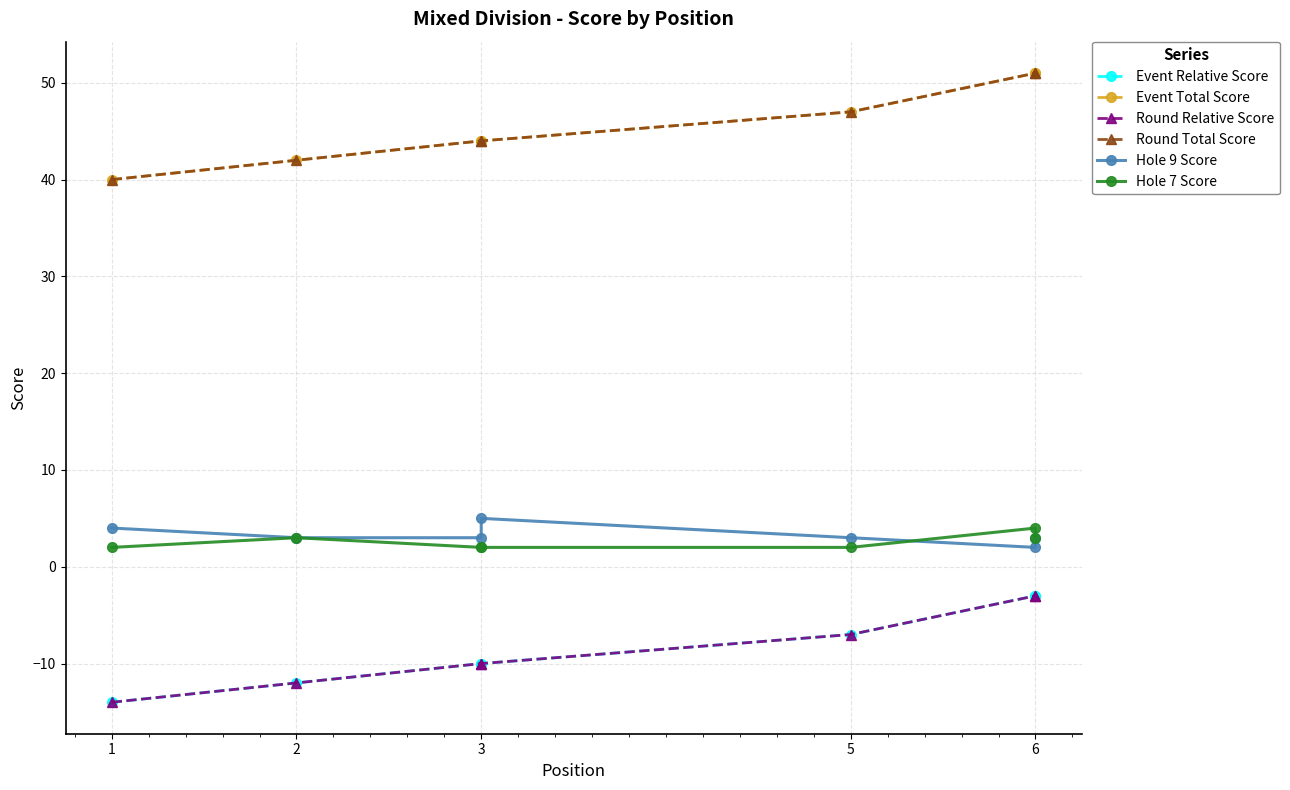

Between 6 and 5, which is larger?

6